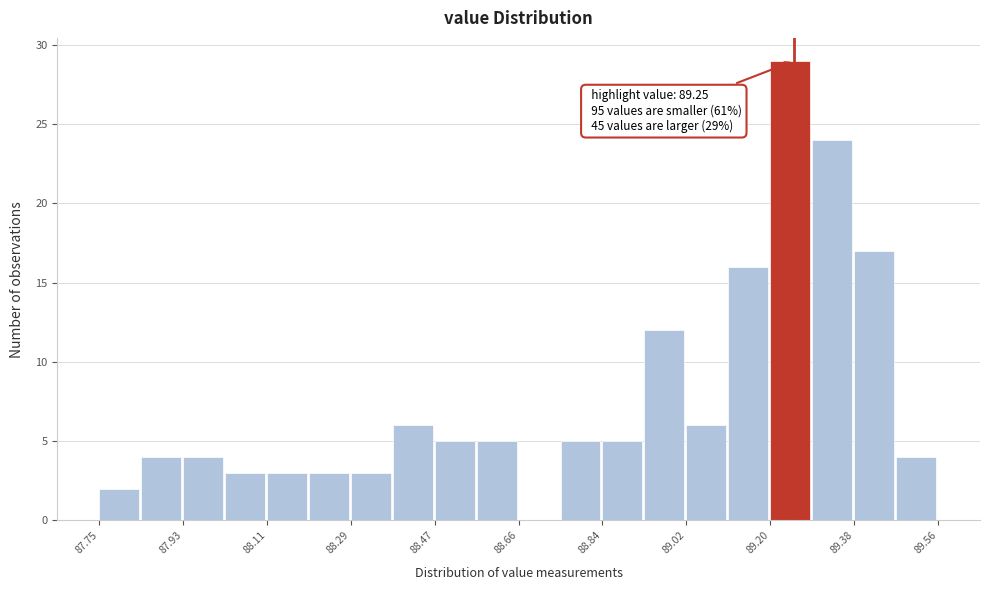

Which range on the x-axis has the tallest bar?

89.20 to 89.28